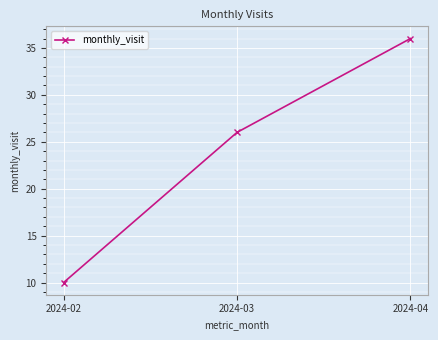

What is the average value?

24